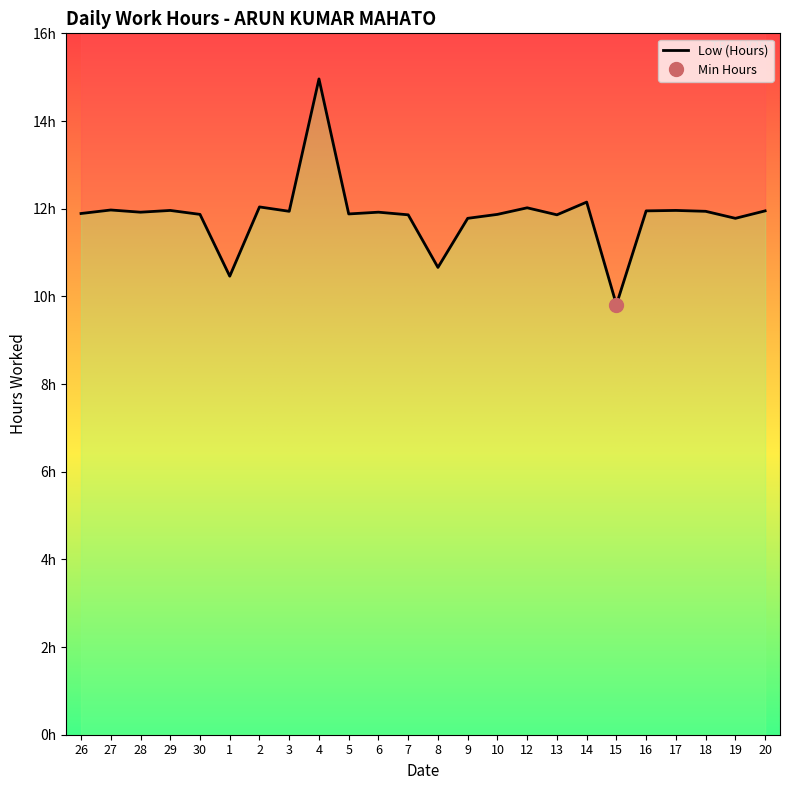

Reading left to right, what are all the values shown in this chart?

11.9	12.0	11.9	12.0	11.9	10.5	12.0	11.9	15.0	11.9	11.9	11.9	10.7	11.8	11.9	12.0	11.9	12.2	9.8	11.9	12.0	11.9	11.8	11.9